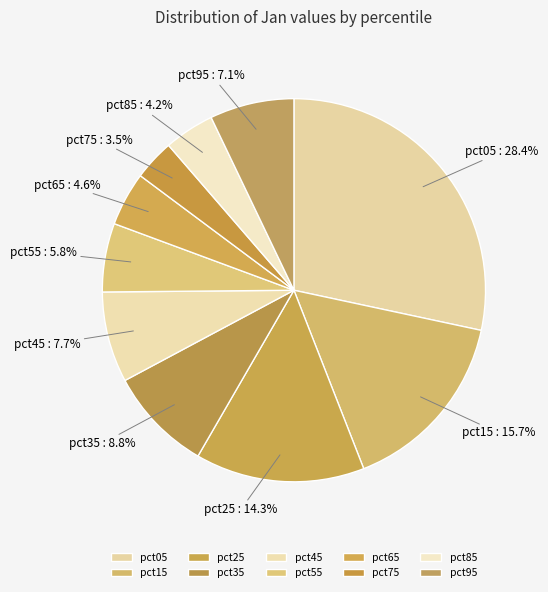

Count the number of slices in the pie.

10